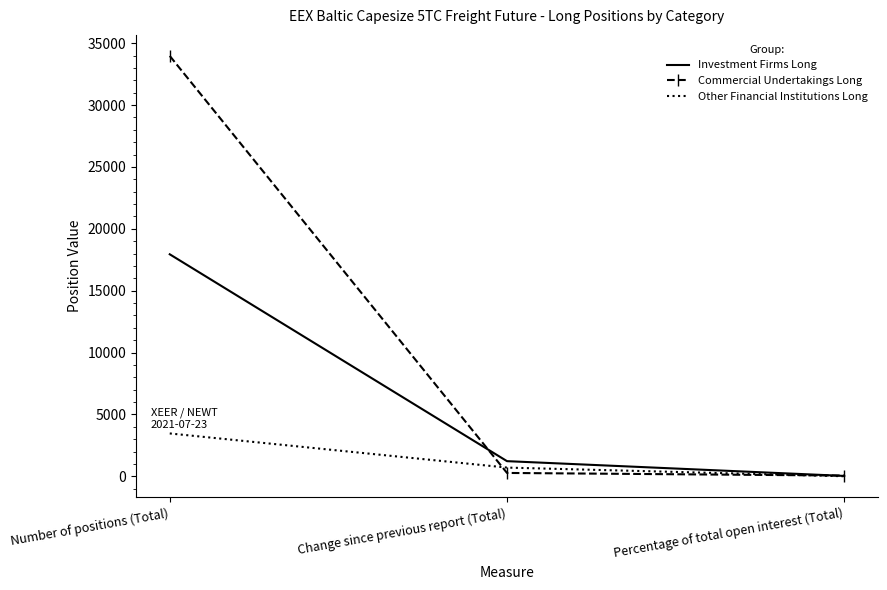

What is the maximum value for Investment Firms Long?

17940.4